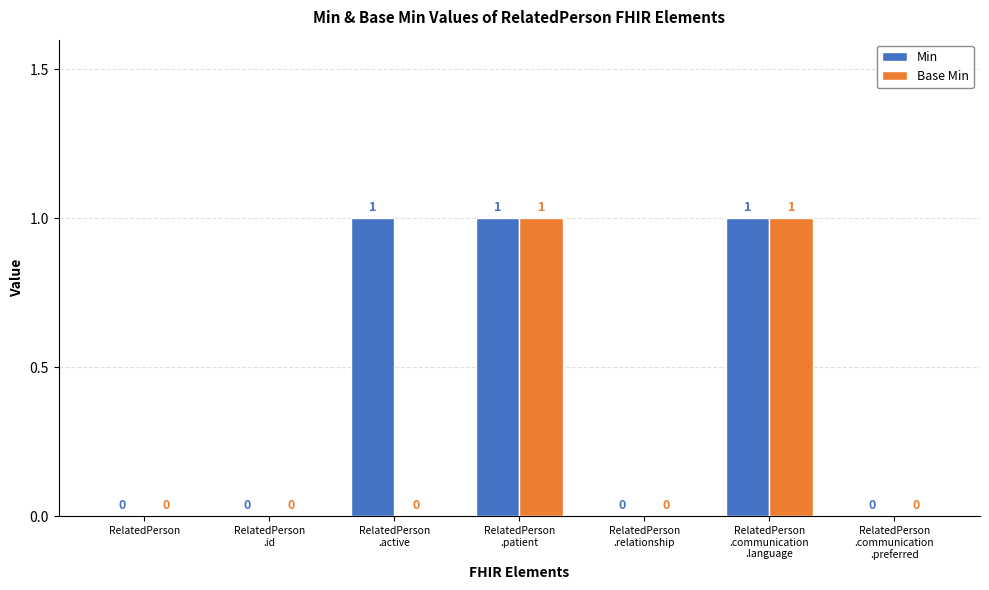

How many Base Min values are between 0 and 1?

7